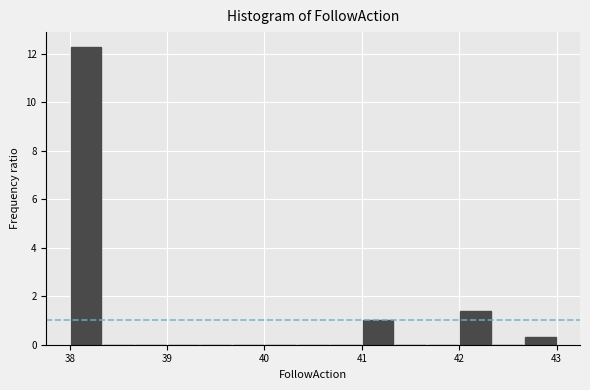

Read against the x-axis, roughly where is the centre of the tallest bar?

38.2